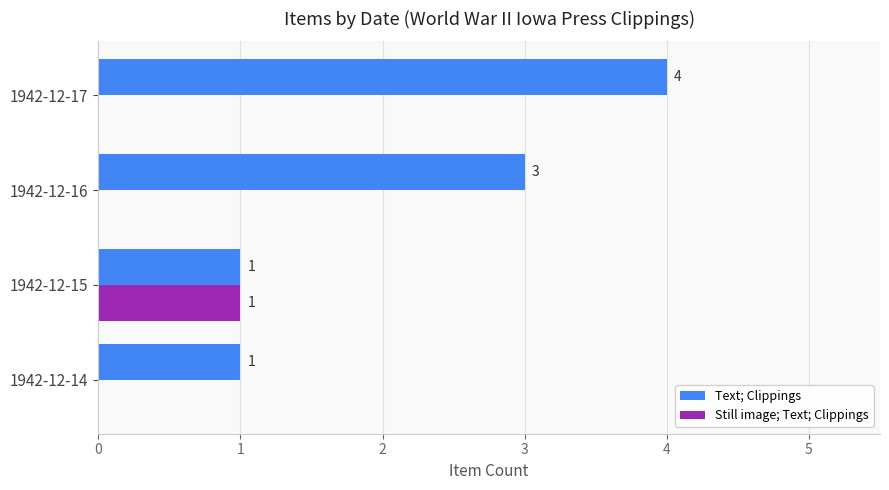

At which category is the sum across all series the highest?

1942-12-17